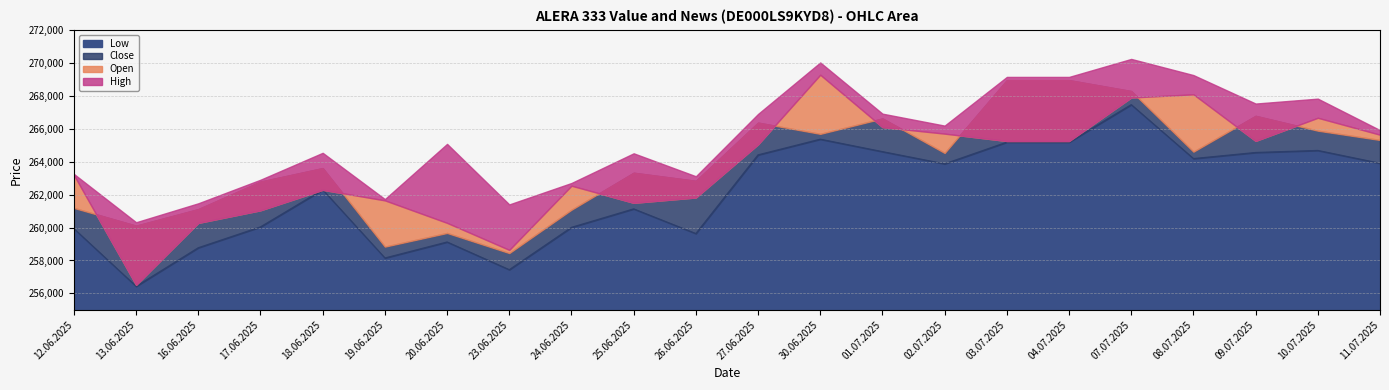

True or false: Close has more than 2 points higher than both neighbors.

True